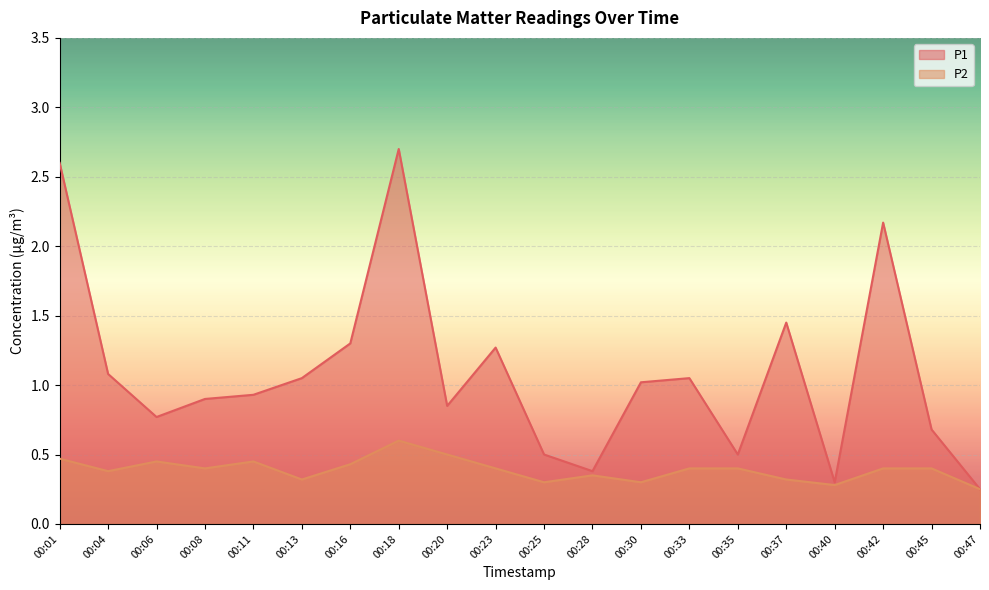

At which category does the chart reach its minimum across all series?

00:47